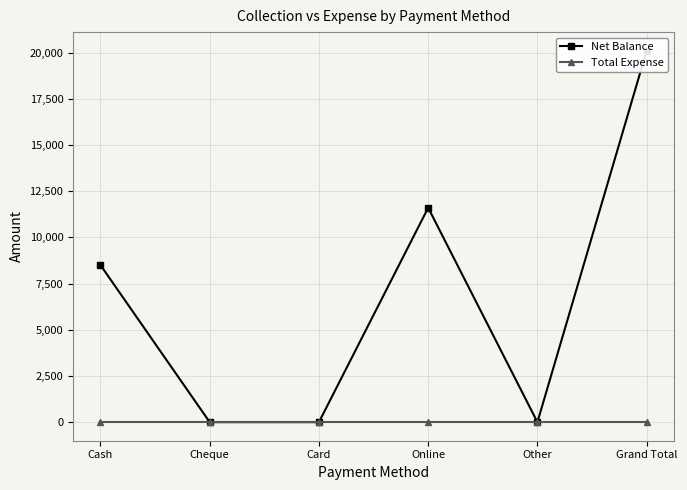

What are all the series names shown in the legend?

Net Balance, Total Expense